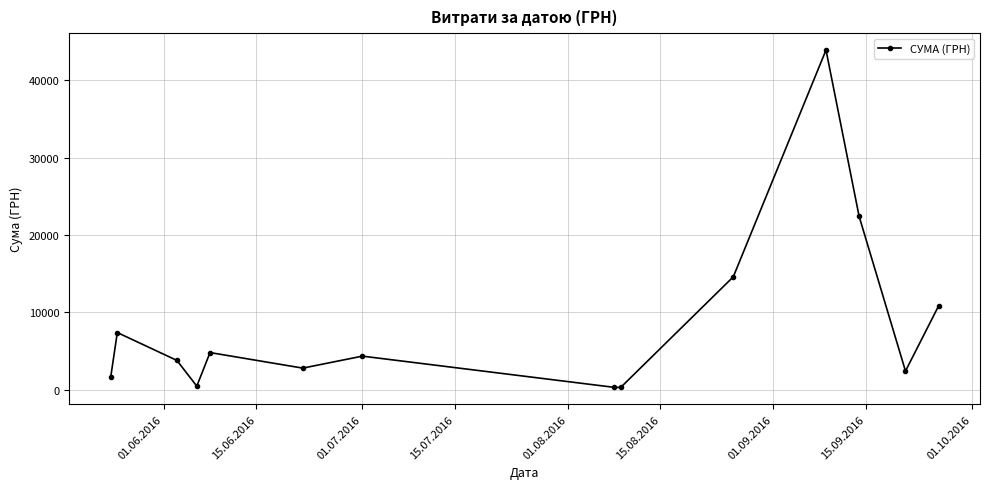

What is the difference between the maximum and minimum values?

43608.8